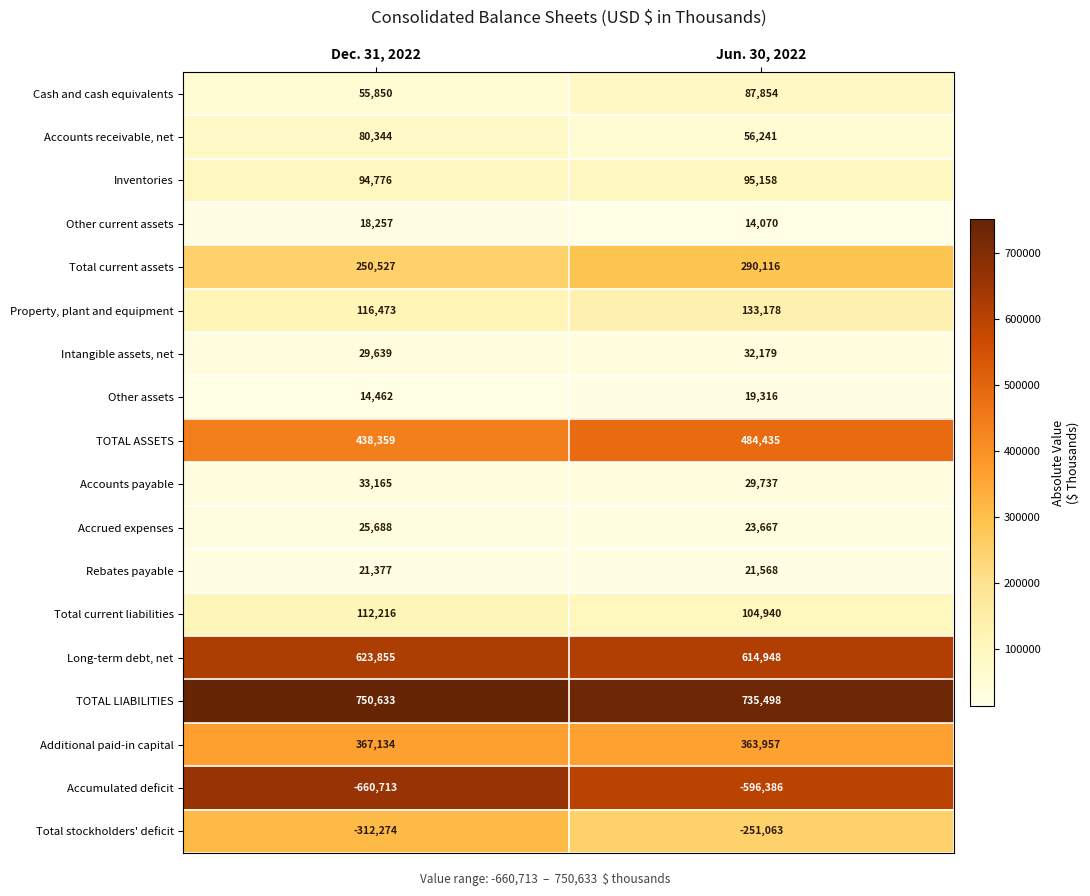

At which category is the sum across all series the highest?

Jun. 30, 2022